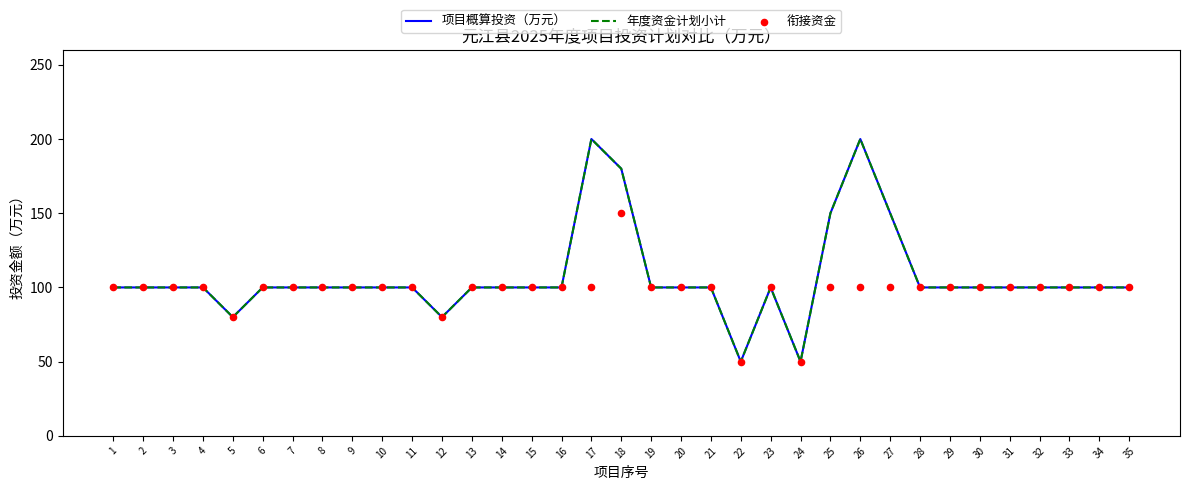

What are all the series names shown in the legend?

项目概算投资（万元）, 年度资金计划小计, 衔接资金